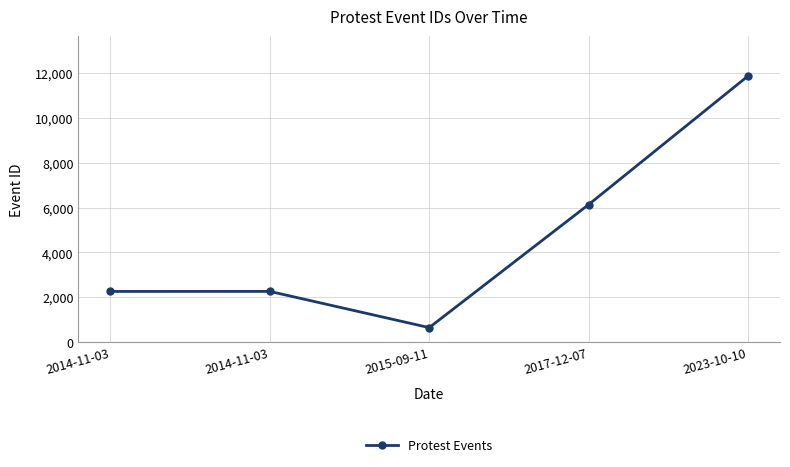

At which category does the data reach its first local valley?

2015-09-11